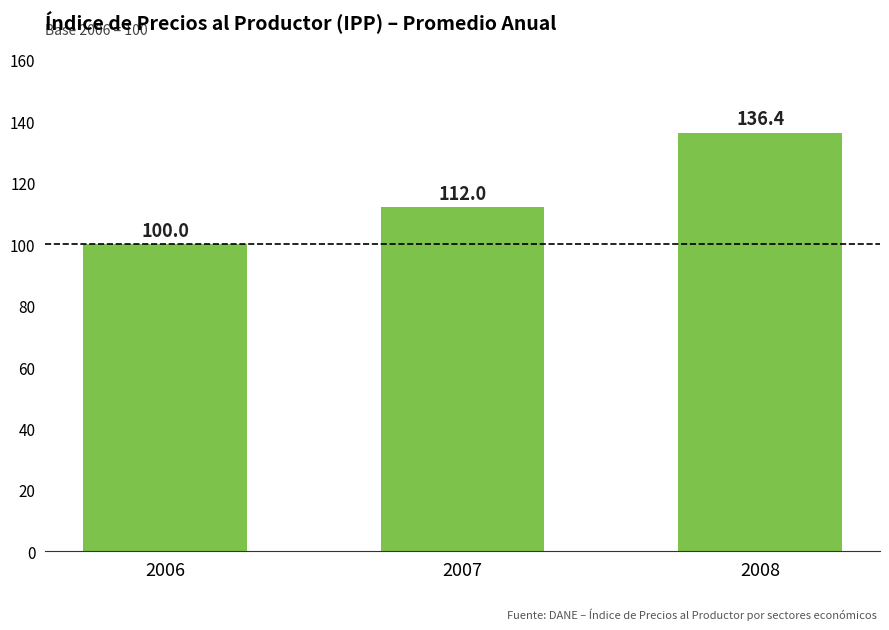

At which label is the value closest to 118?

2007